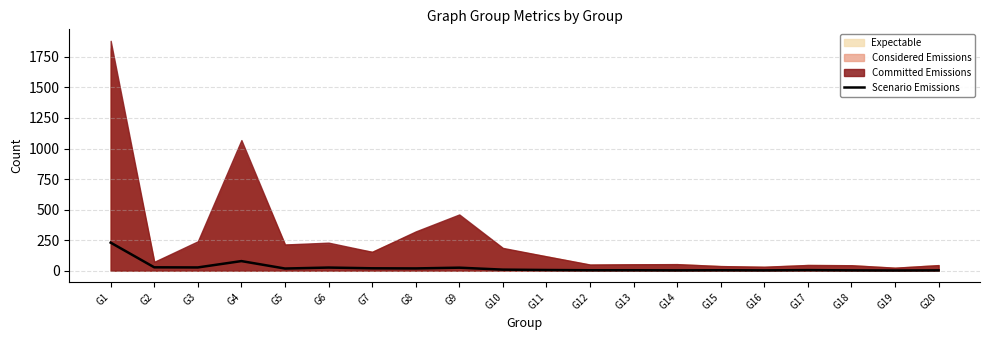

Is it true that the value at G4 is 127?

False